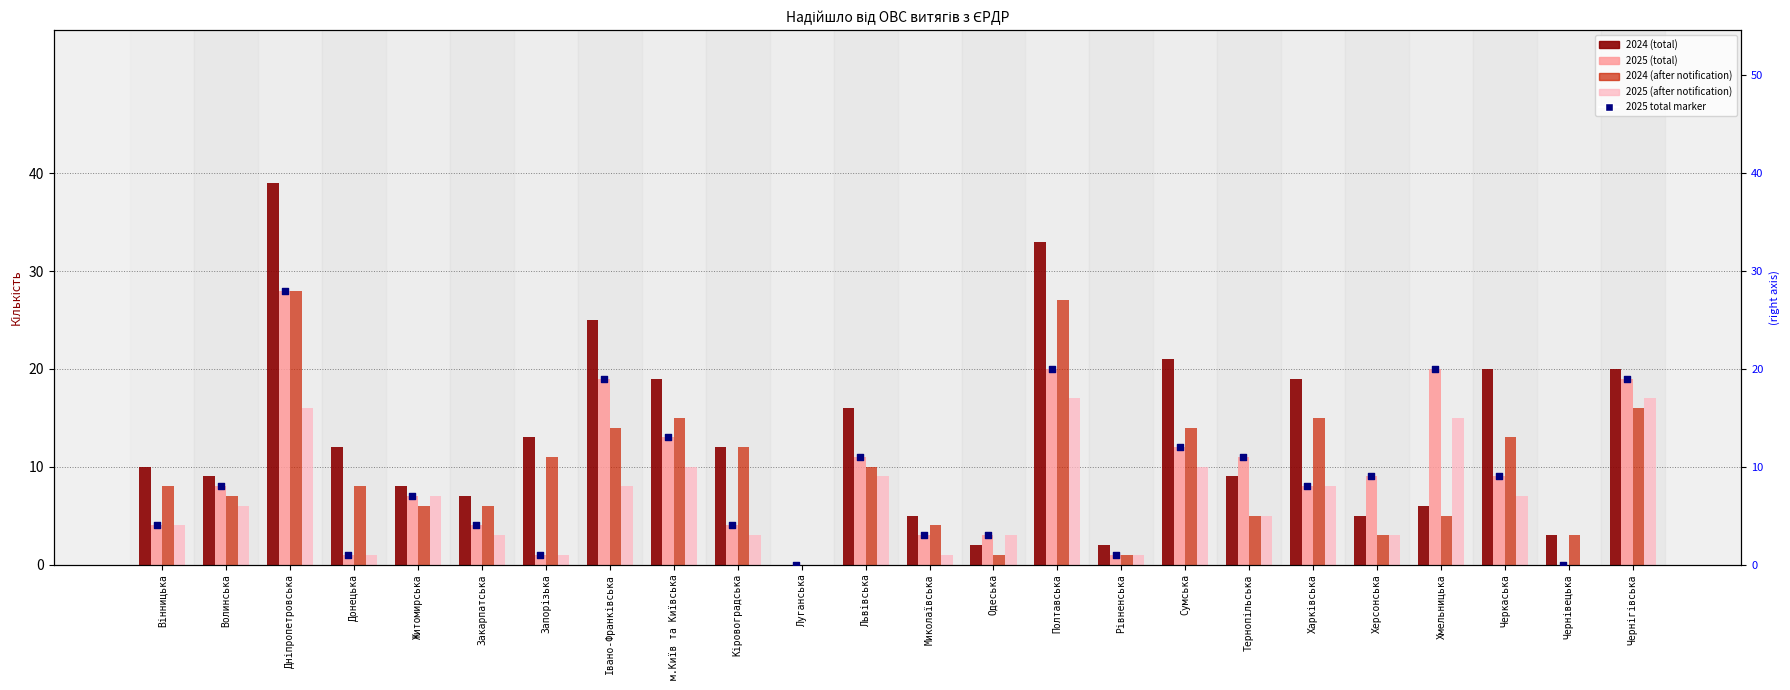

Which series has the largest total across all categories?

2024 (total)